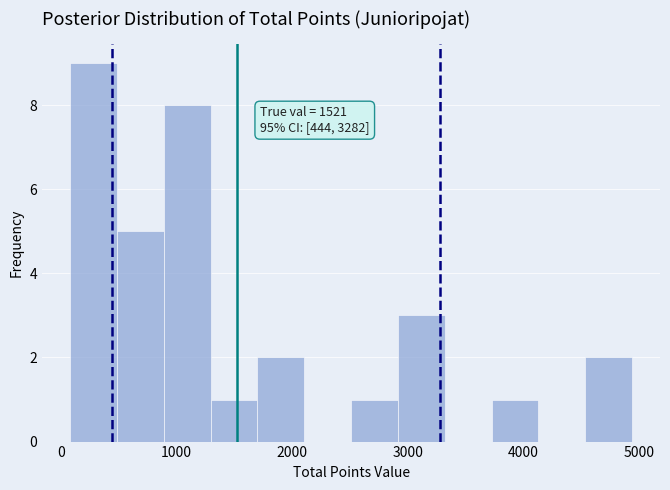

Over which range of the x-axis is the bar tallest?

100 to 500